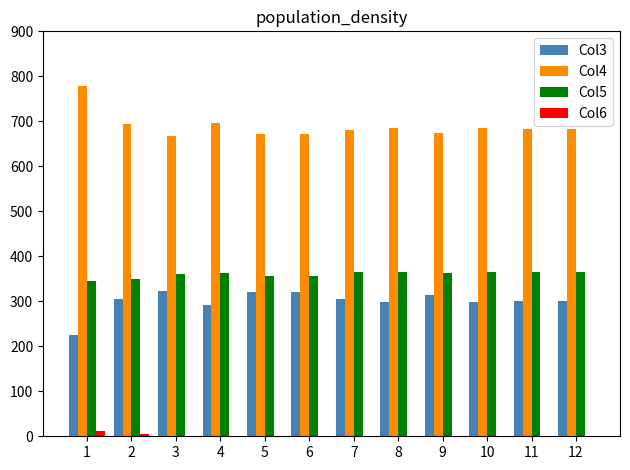

What is the total value across all series at 8?

1349.9